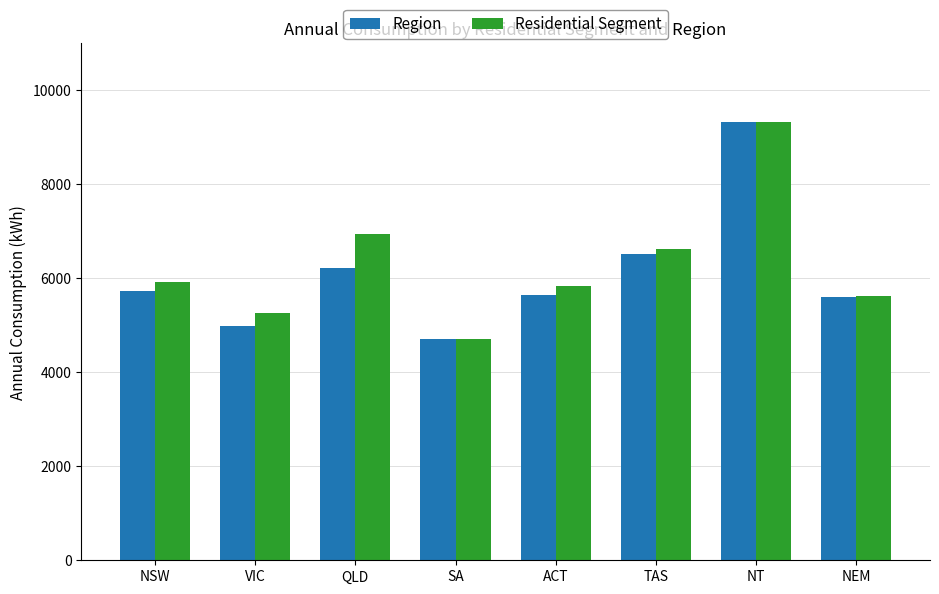

What is the sum of the Residential Segment values at NSW and ACT?

11750.0